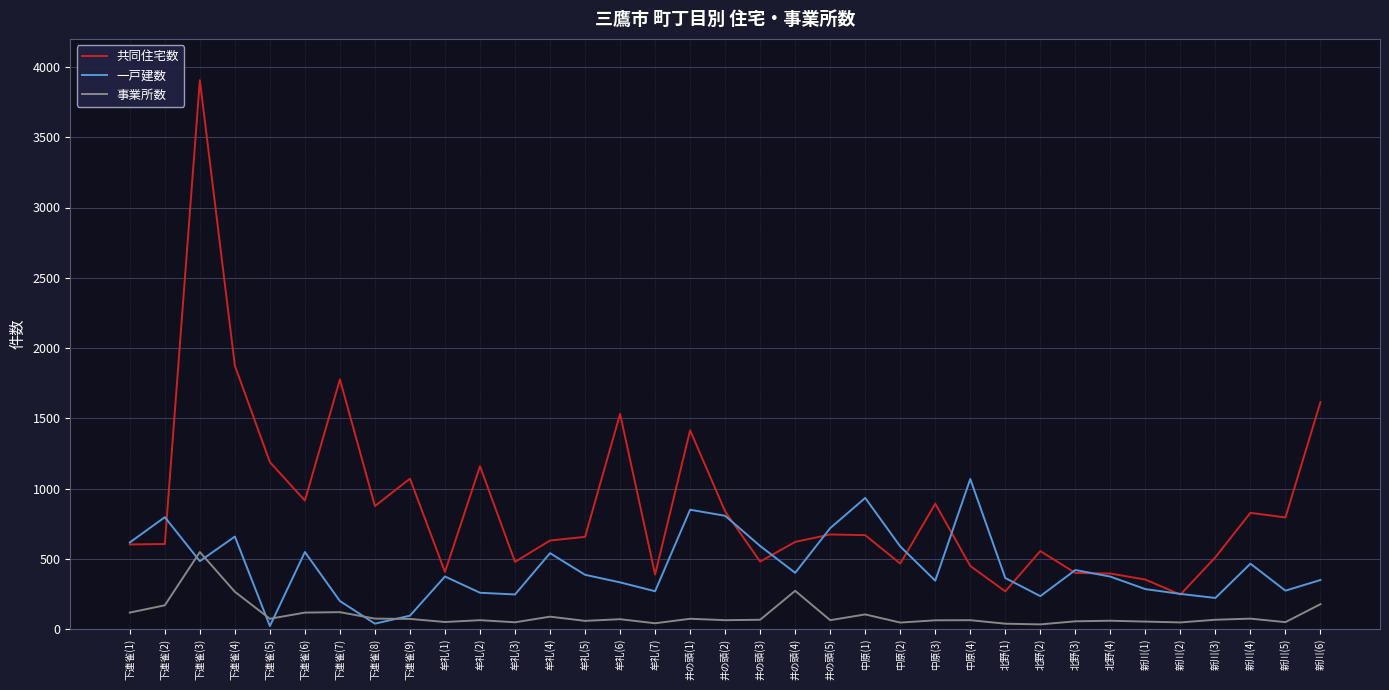

What is the highest value of the 事業所数 series?

548